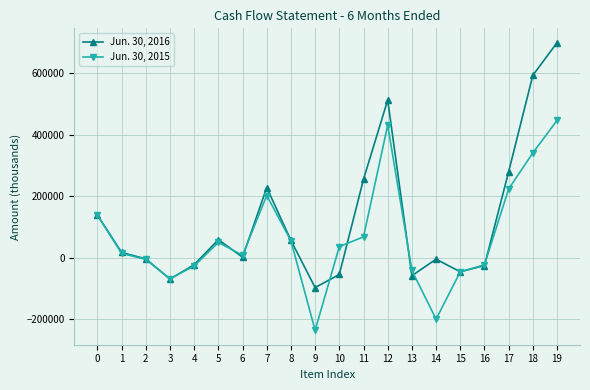

What is the sum of the Jun. 30, 2015 values at 6 and 13?

-33940